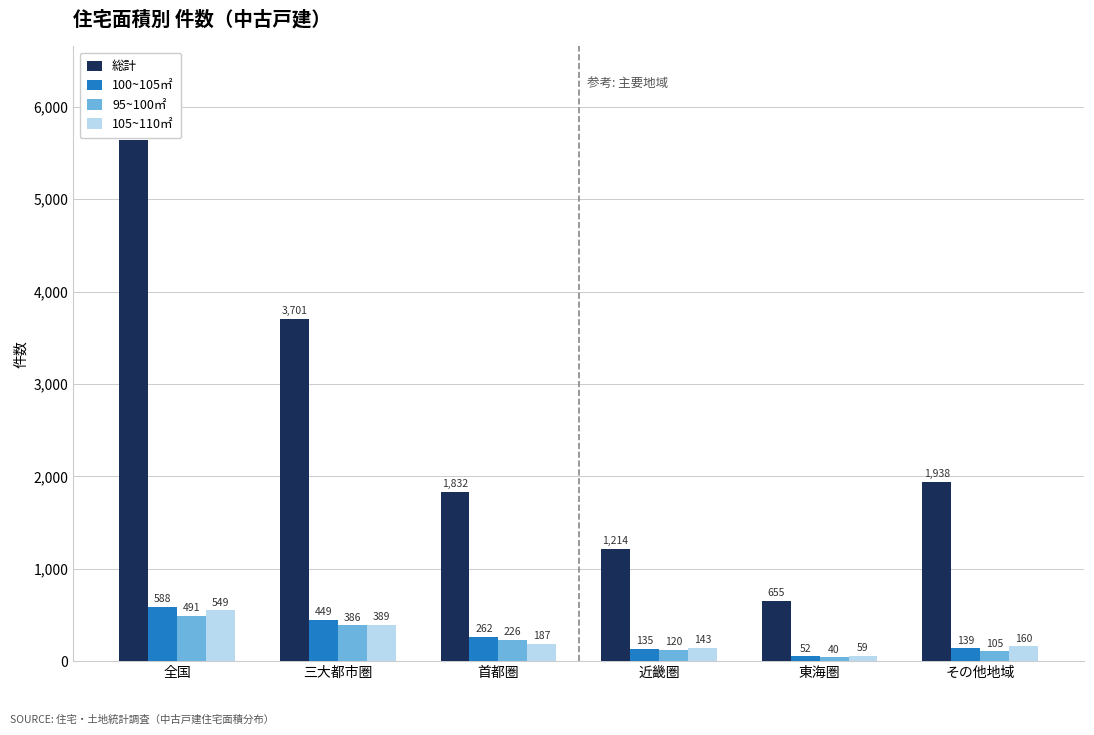

Rank the categories by 100~105㎡ value from lowest to highest.

東海圏, 近畿圏, その他地域, 首都圏, 三大都市圏, 全国